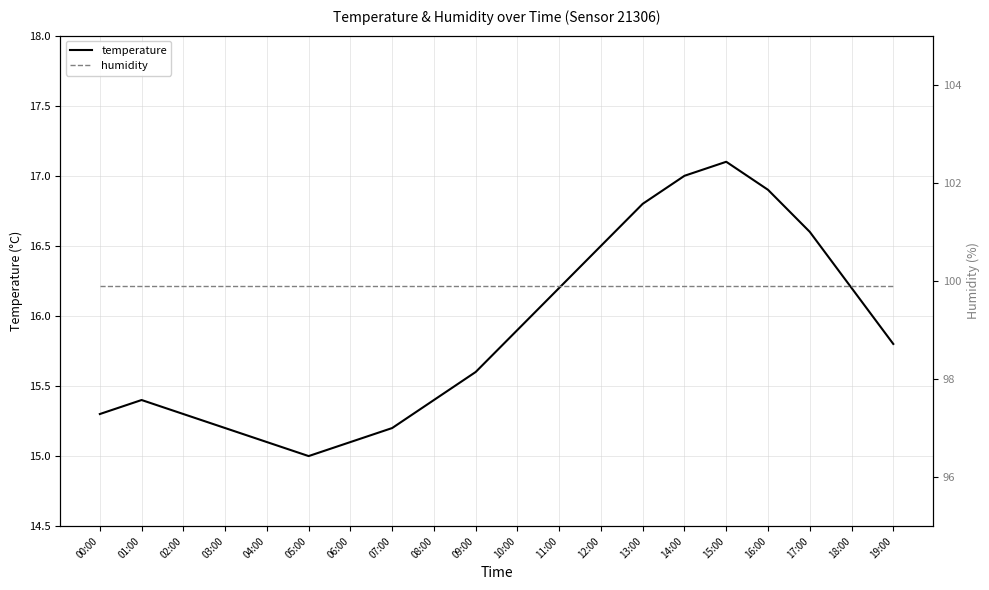

What is the maximum value for temperature?

17.1